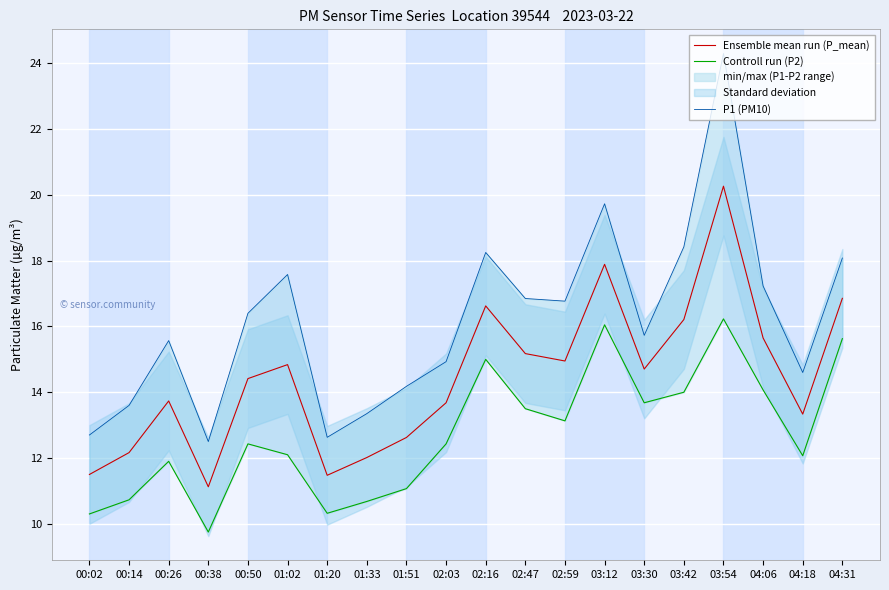

At which category is the sum across all series the highest?

03:54